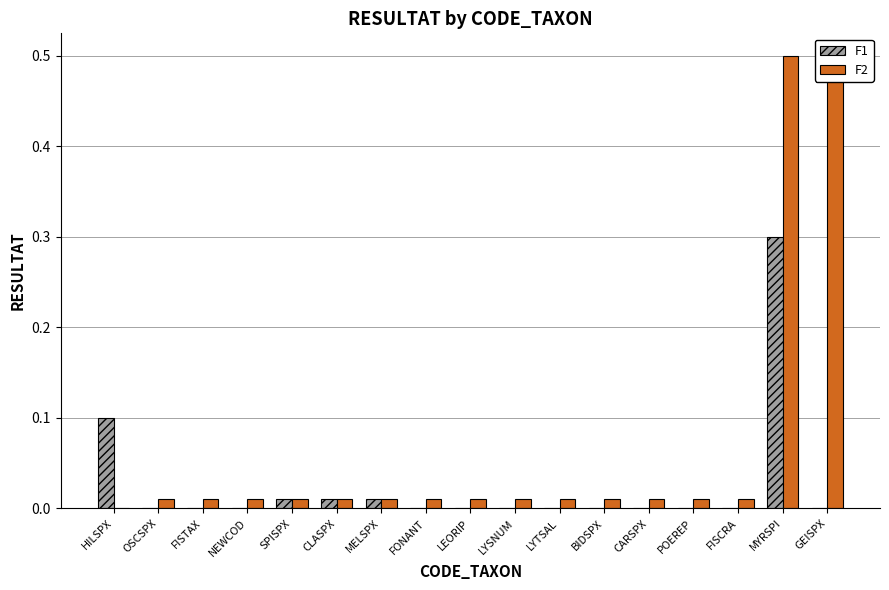

What is the label of the 3rd bar from the left?

FISTAX